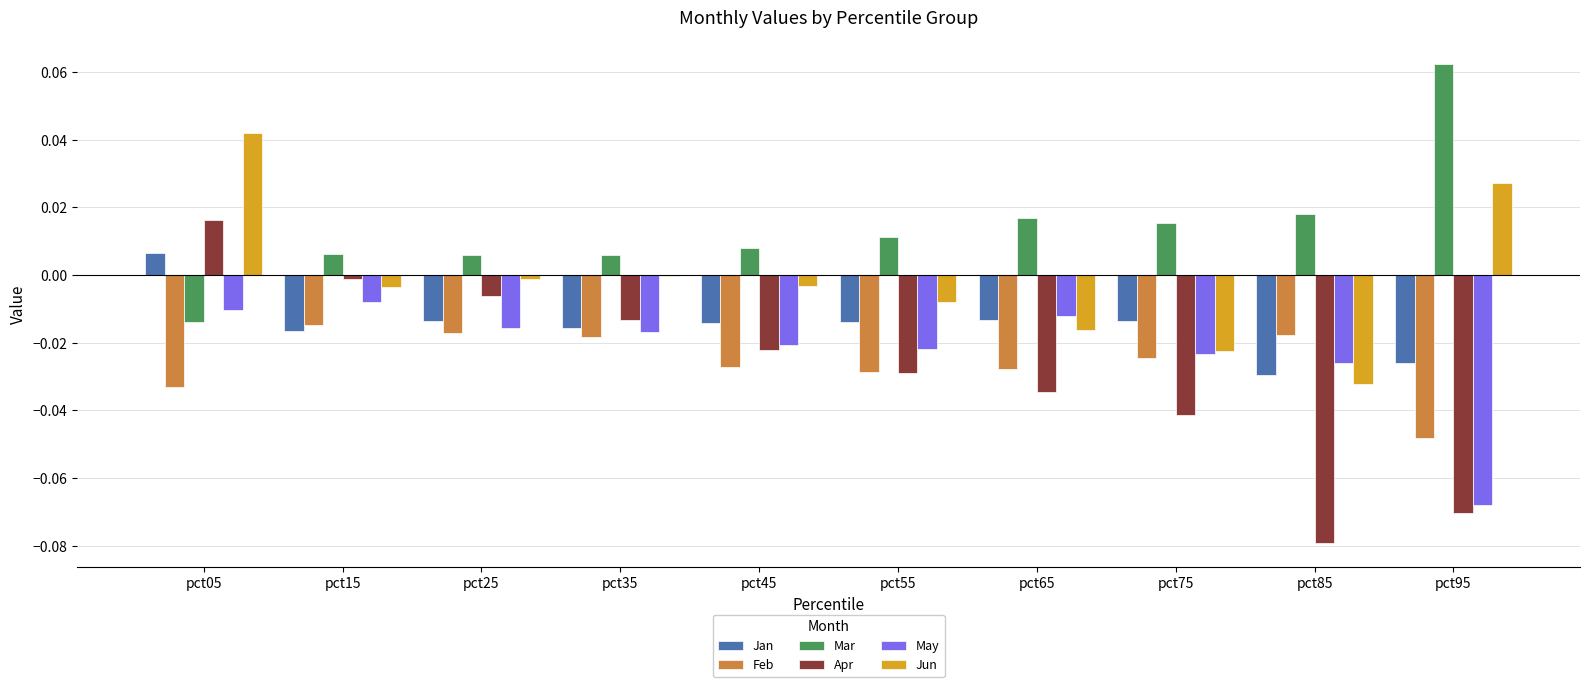

The value of May at pct75 is -0.0. True or false?

True